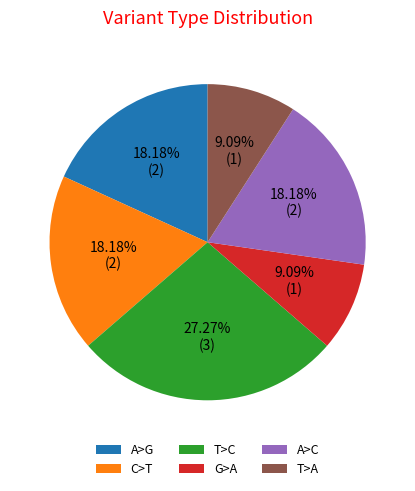

What is the ratio of the value at G>A to the value at A>C?

0.5